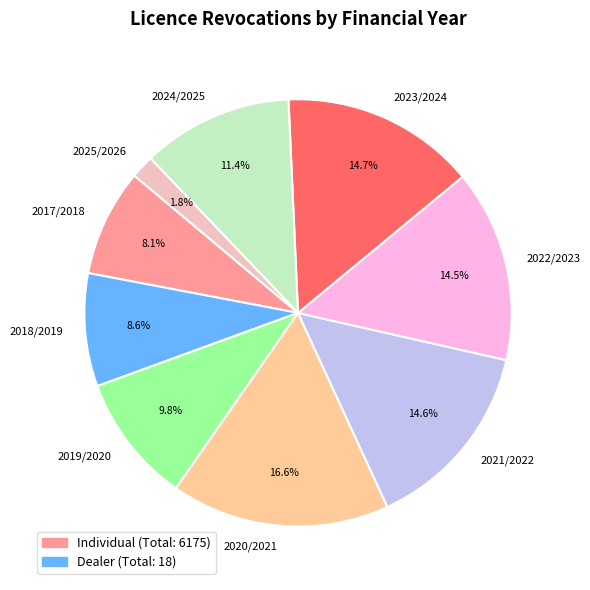

Does any single category account for the majority?

No